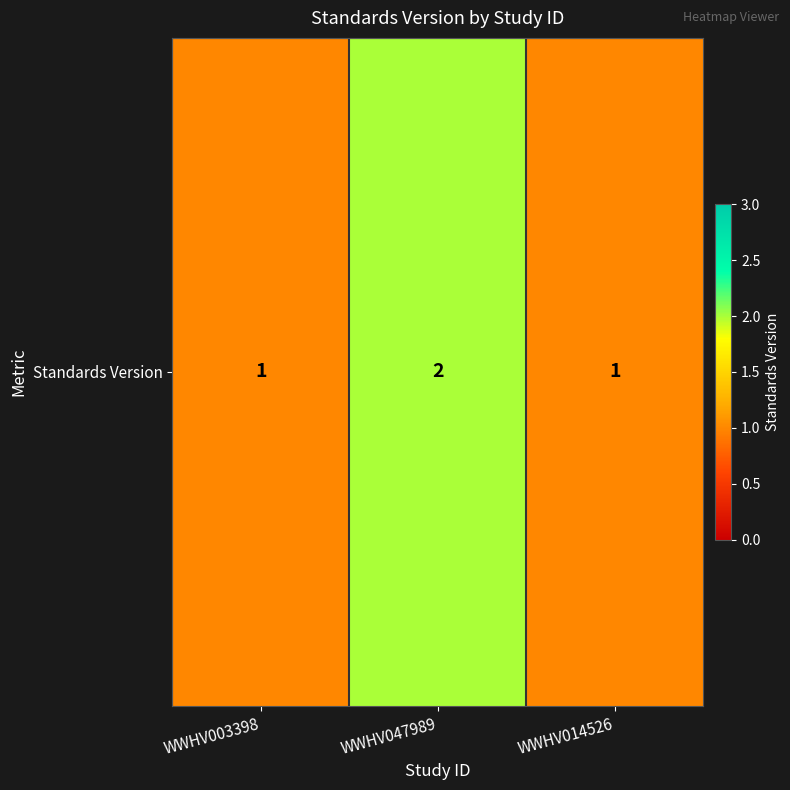

How many data points does each series have?

3